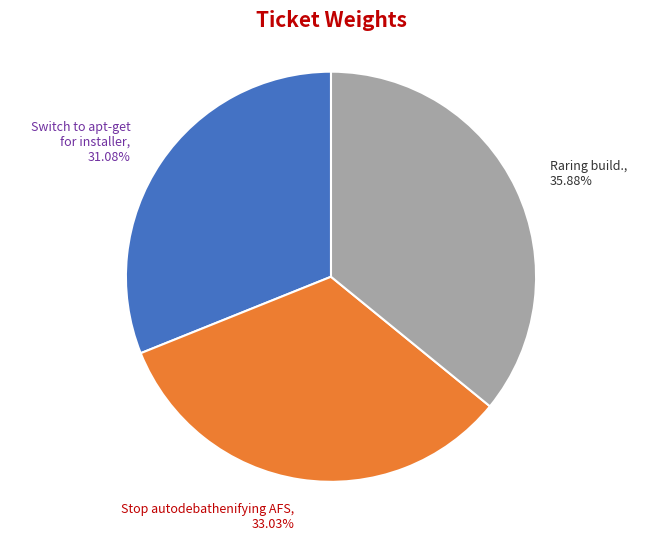

How many segments does this pie chart have?

3